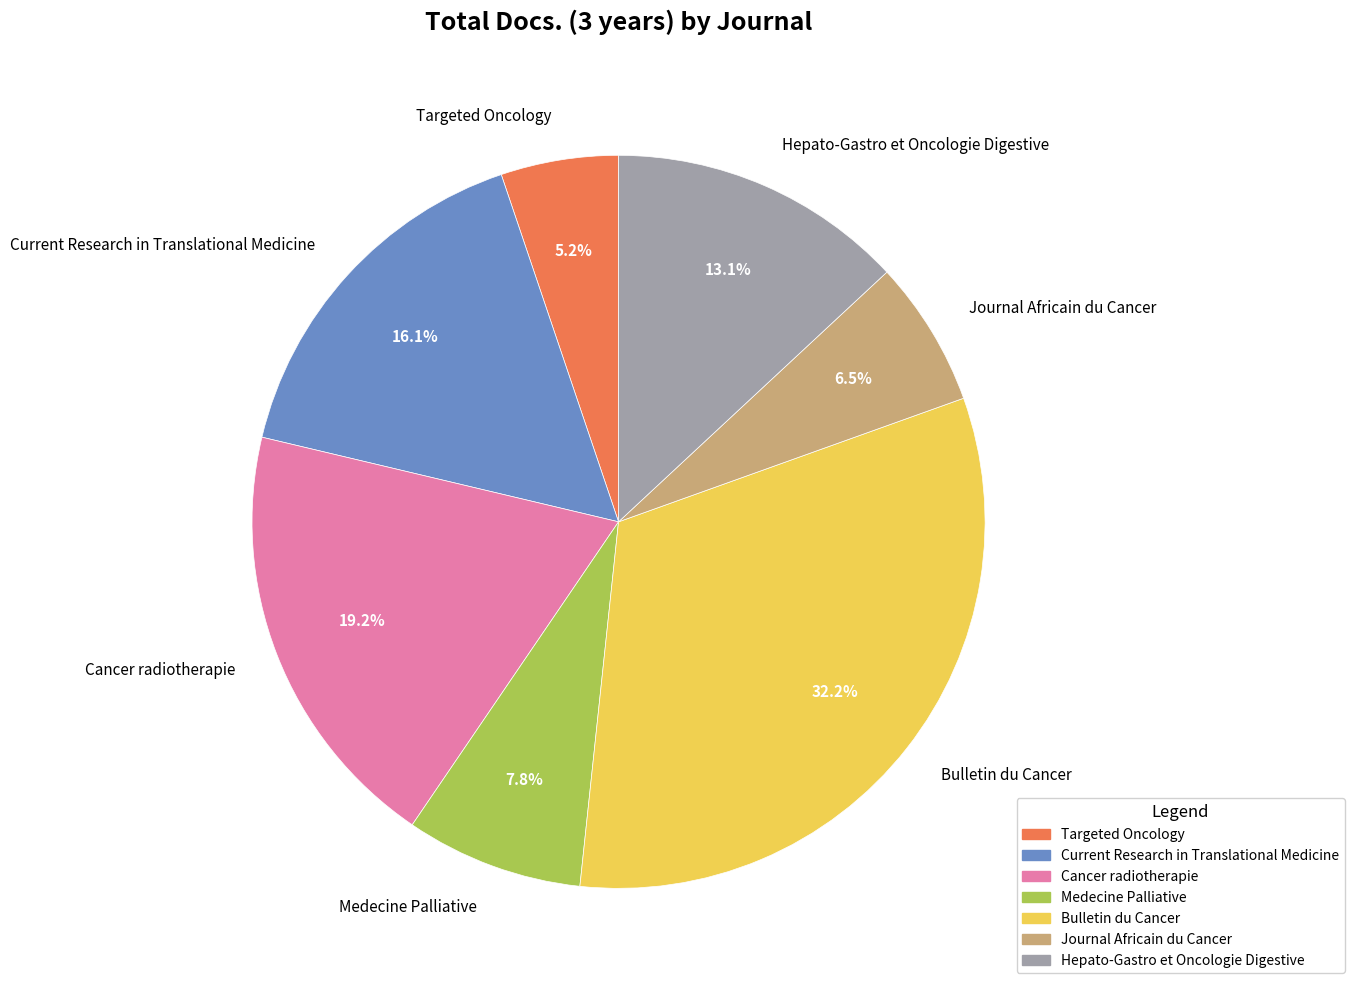

Is there a majority slice in this chart?

No